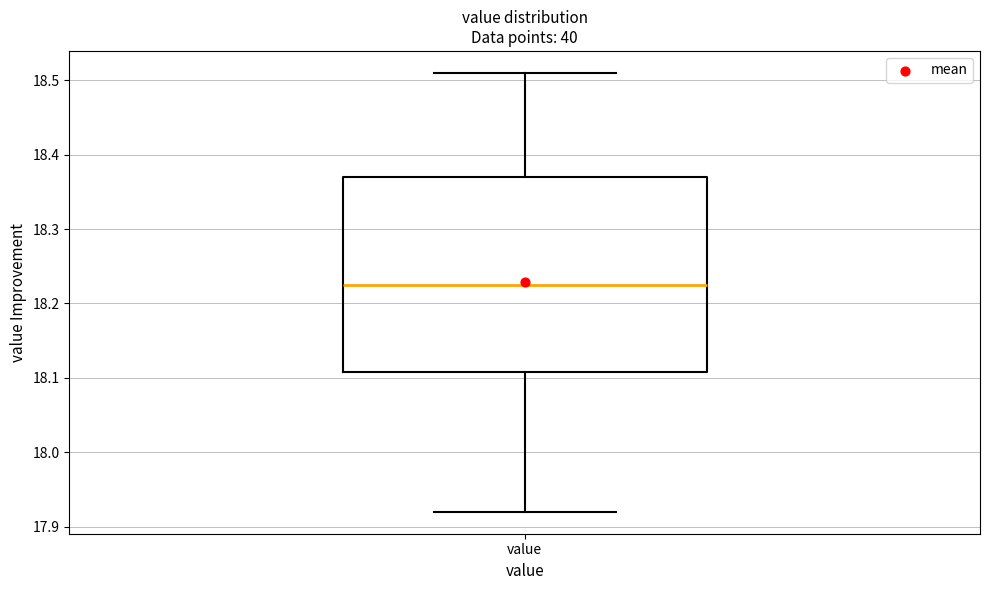

Transcribe this box plot: give where the median line is, the range the box spans, and where the two whiskers end, as read against the y-axis. The values are not printed on the chart, so give them approximately, as read against the axis.

median 18.23, box 18.11 to 18.37, whiskers 17.92 to 18.51